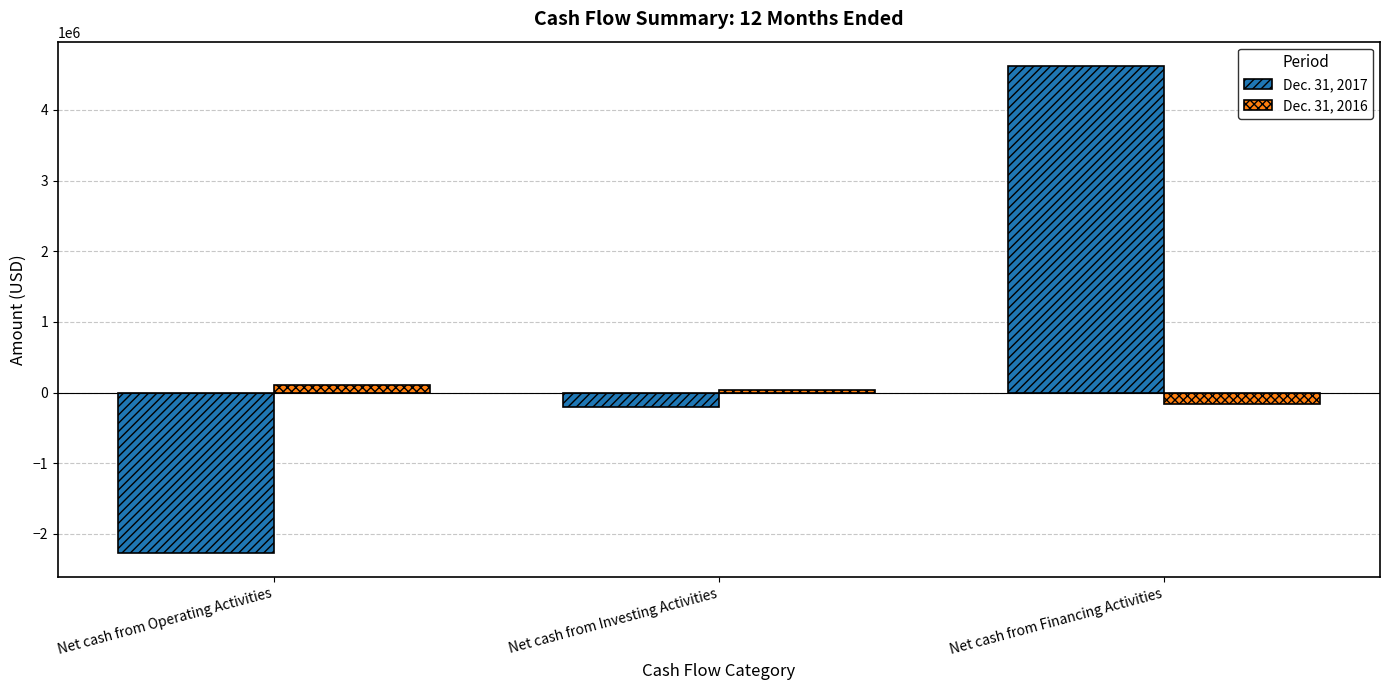

What is the label of the 3rd bar from the left?

Net cash from Financing Activities